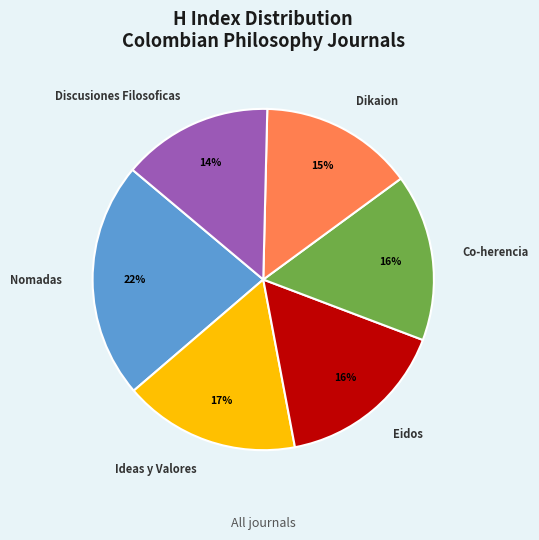

To the nearest percent, what is the difference between the largest and smallest slice percentages?

8%